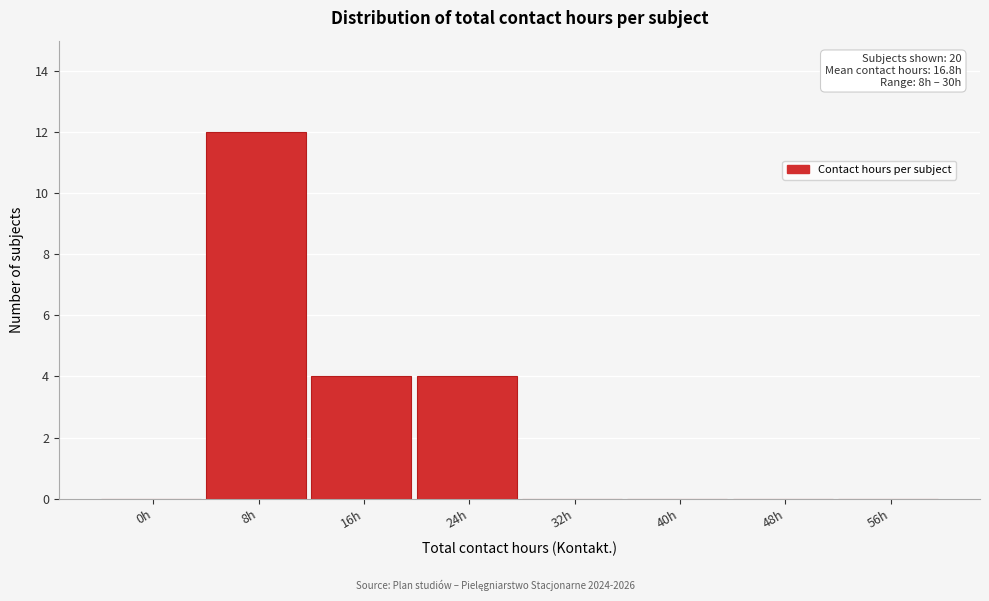

Reading right to left, what are all the values shown in this chart?

56h=0	48h=0	40h=0	32h=0	24h=4	16h=4	8h=12	0h=0